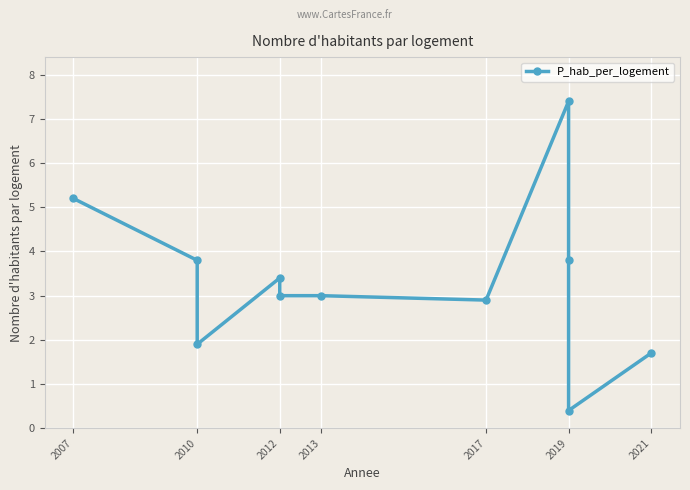

What is the change in value from 2010 to 2019?

+3.6